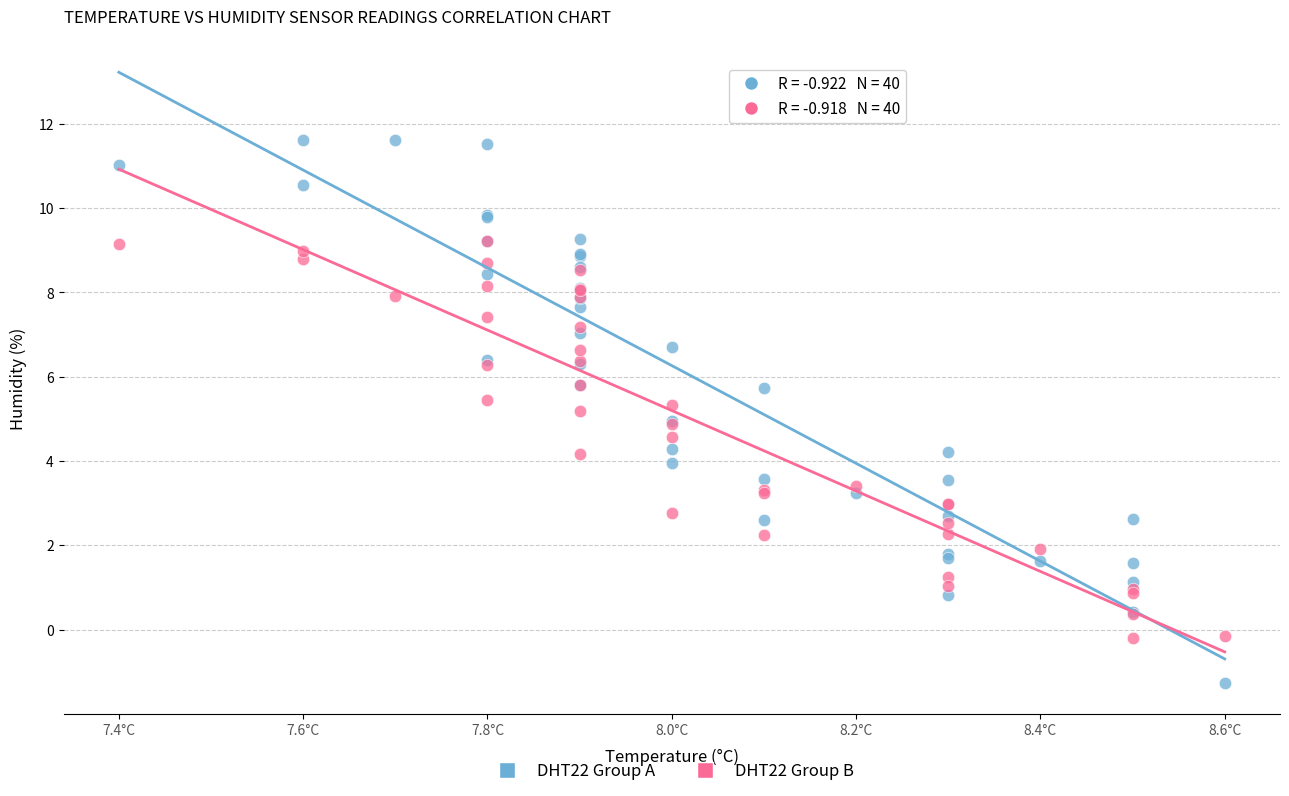

Which series contains the lowest Y value?

DHT22 Group A